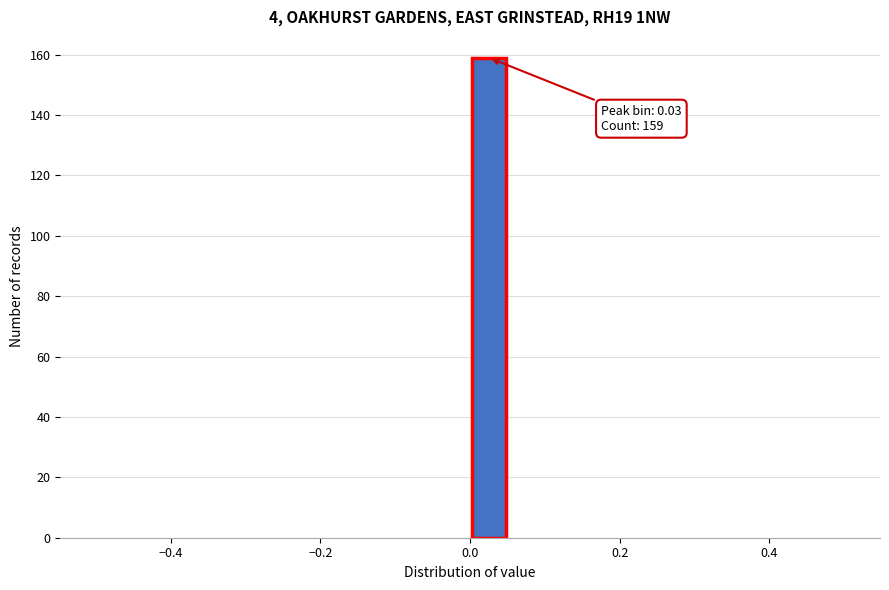

Around what value on the x-axis is the tallest bar? Give the approximate position of its centre, as read against the axis.

0.02